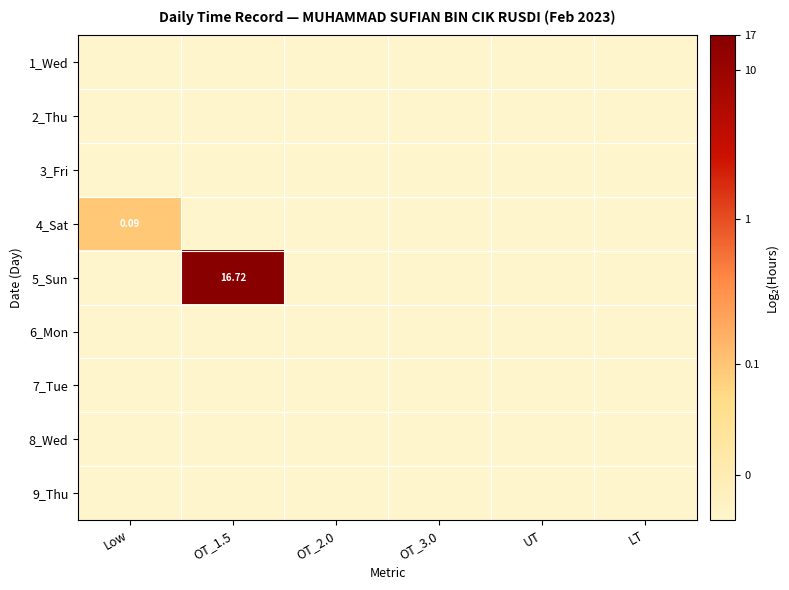

At UT, list the series in order from smallest to largest.

1_Wed, 2_Thu, 3_Fri, 4_Sat, 5_Sun, 6_Mon, 7_Tue, 8_Wed, 9_Thu